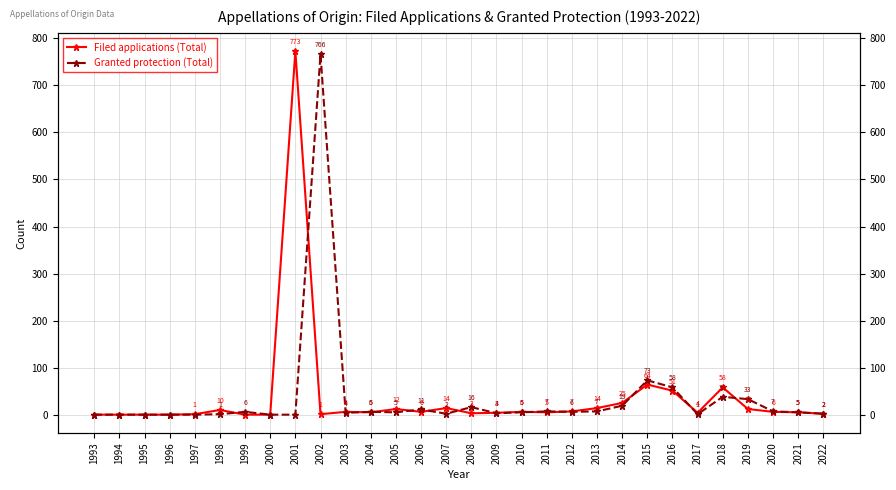

Reading left to right, transcribe all the data shown in this chart.

Filed applications (Total): 1993=0	1994=0	1995=0	1996=0	1997=1	1998=10	1999=0	2000=0	2001=773	2002=1	2003=6	2004=5	2005=12	2006=6	2007=14	2008=3	2009=4	2010=6	2011=5	2012=7	2013=14	2014=25	2015=64	2016=51	2017=4	2018=58	2019=12	2020=6	2021=5	2022=2
Granted protection (Total): 1993=0	1994=0	1995=0	1996=0	1997=0	1998=1	1999=6	2000=0	2001=0	2002=766	2003=4	2004=6	2005=5	2006=11	2007=2	2008=16	2009=3	2010=5	2011=7	2012=6	2013=7	2014=19	2015=73	2016=58	2017=1	2018=38	2019=33	2020=7	2021=5	2022=2